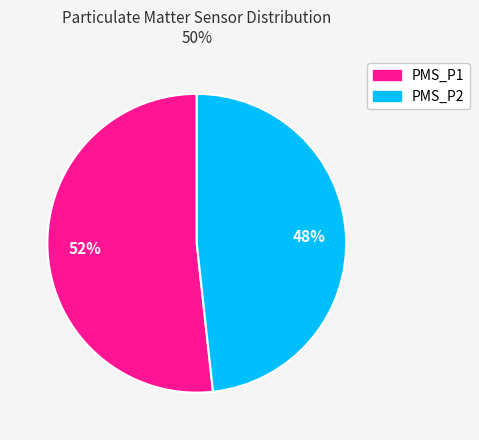

Which category has the biggest portion of the pie?

PMS_P1